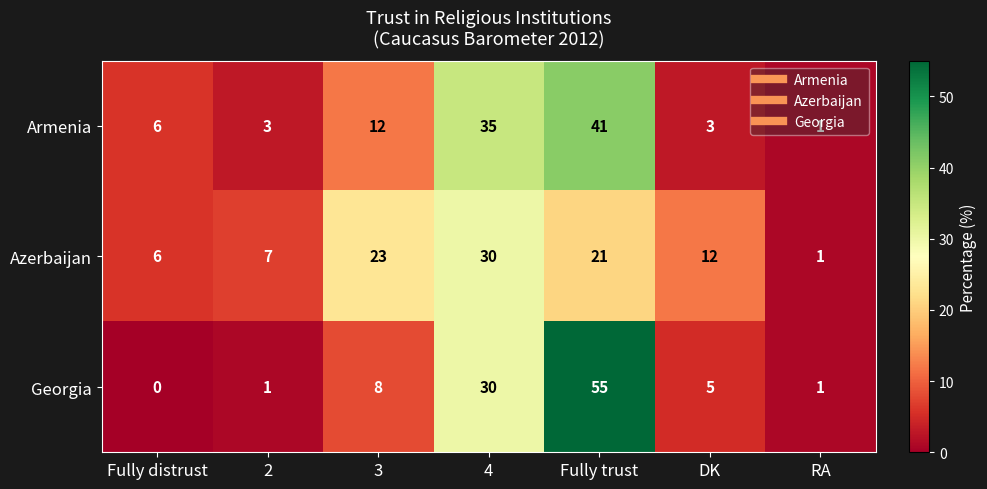

List the series in order of their peak value, lowest first.

Azerbaijan, Armenia, Georgia